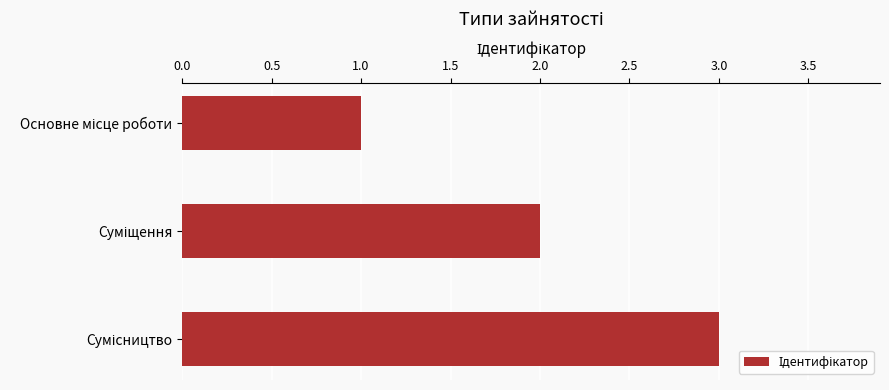

What is the maximum value shown in the chart?

3